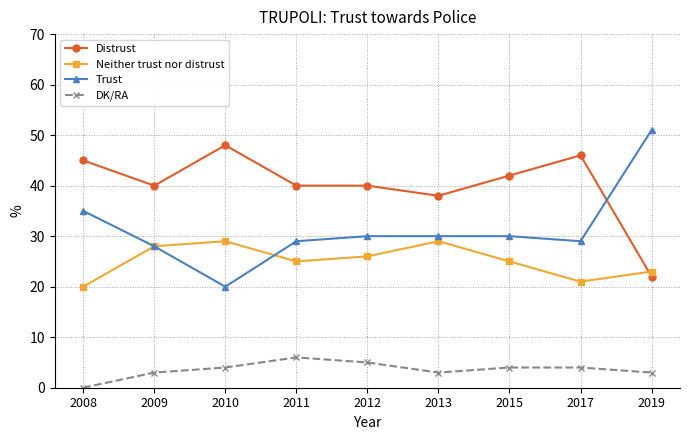

Rank the series by their maximum value, from highest to lowest.

Trust, Distrust, Neither trust nor distrust, DK/RA